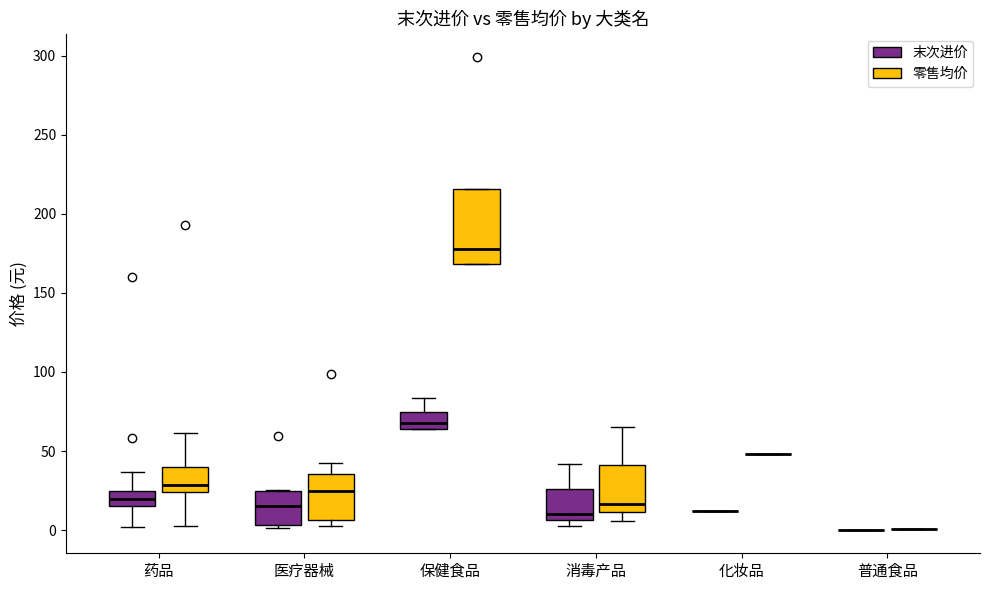

Where is the upper edge of the box for 药品 (零售均价) on the y-axis? The values are not printed on the chart, so give them approximately, as read against the axis.

40